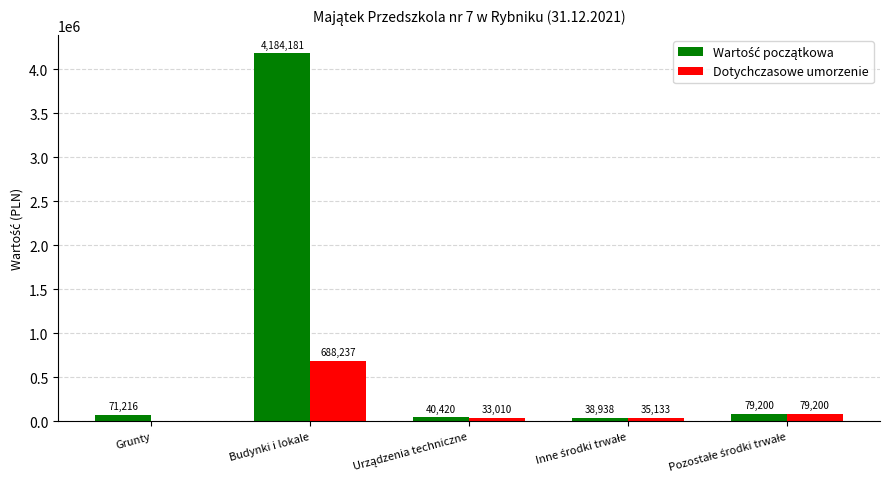

At which label does Dotychczasowe umorzenie first exceed 35133?

Budynki i lokale